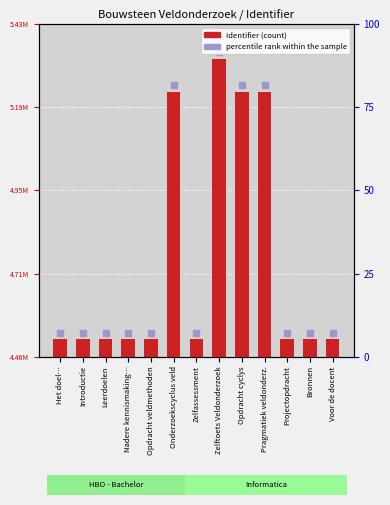

What is the total value across all series at Nadere kennismaking…?

9046278